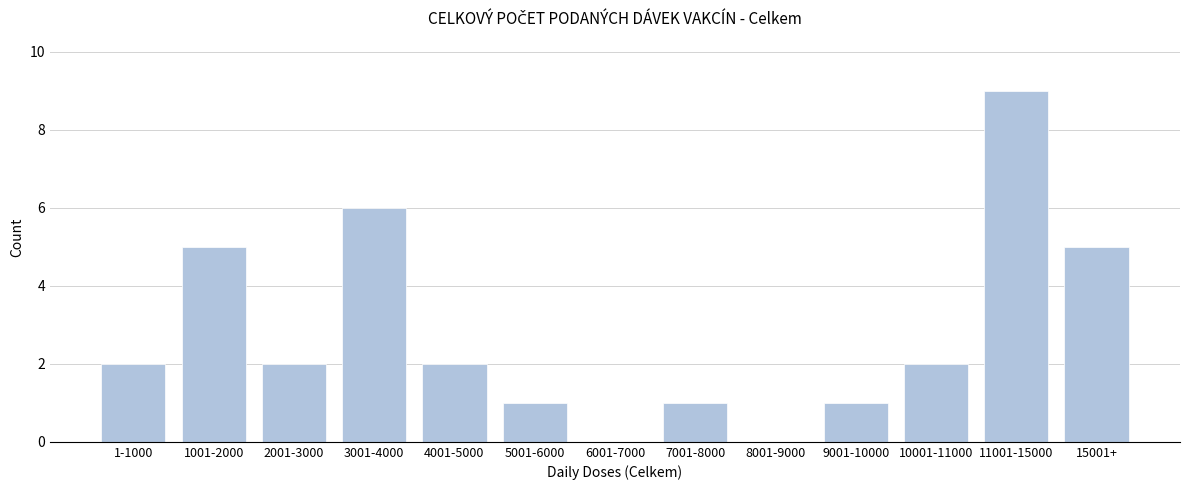

Reading right to left, what are all the values shown in this chart?

15001+=5	11001-15000=9	10001-11000=2	9001-10000=1	8001-9000=0	7001-8000=1	6001-7000=0	5001-6000=1	4001-5000=2	3001-4000=6	2001-3000=2	1001-2000=5	1-1000=2